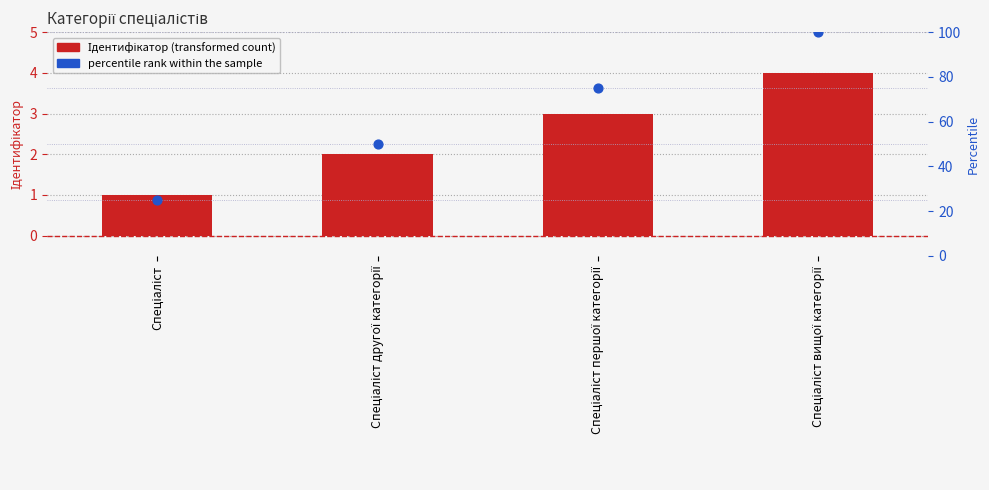

At how many categories does at least one series exceed 26?

3